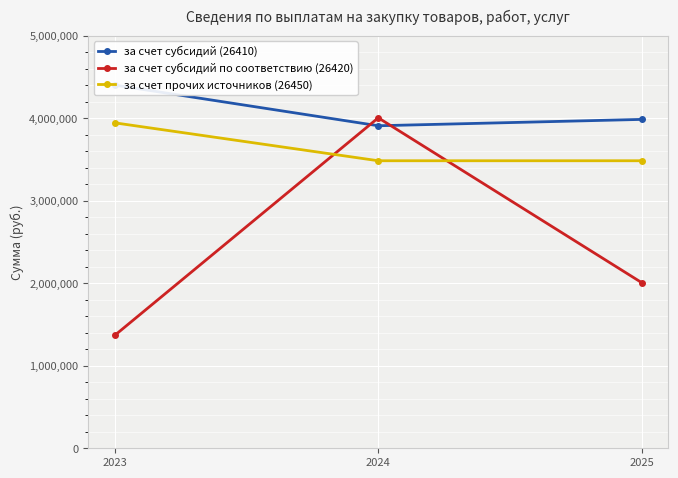

Reading right to left, what are all the values shown in this chart?

за счет субсидий (26410): 3986240.0	3909240.0	4402385.4
за счет субсидий по соответствию (26420): 2005590.0	4005590.0	1366957.2
за счет прочих источников (26450): 3484980.0	3484980.0	3944879.2